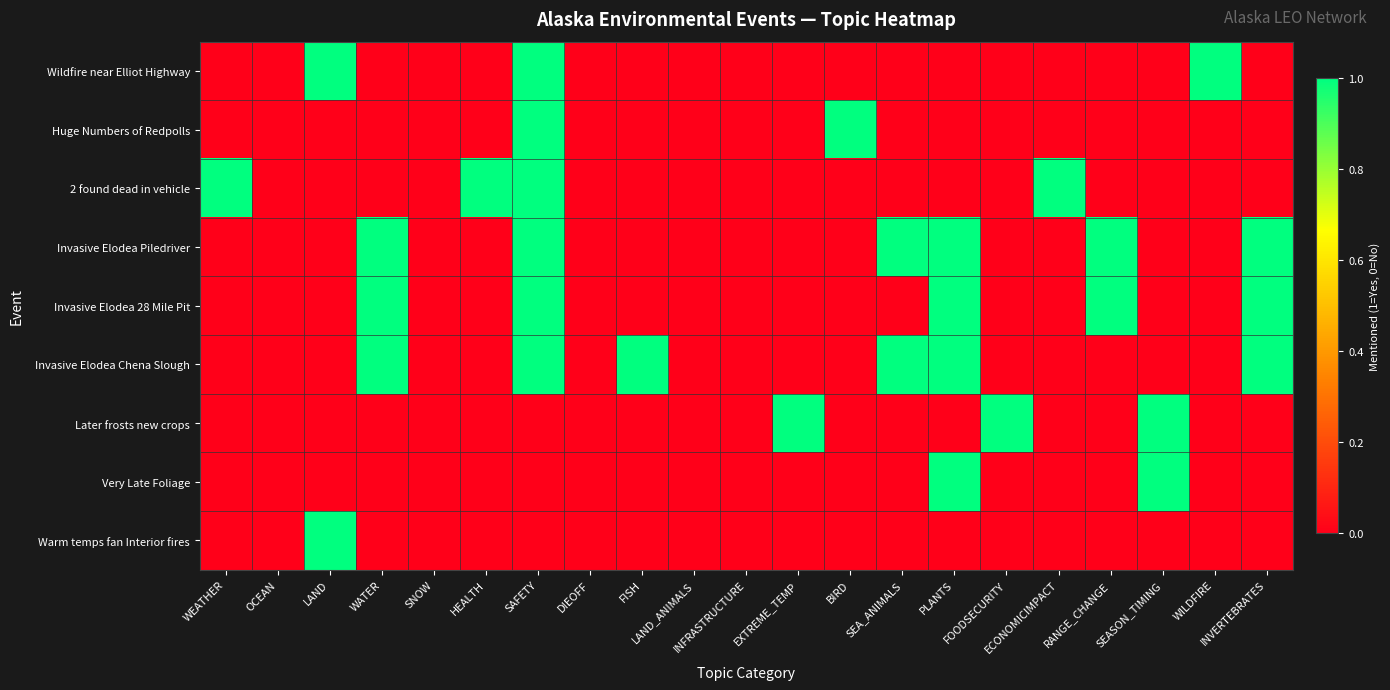

Which series has the largest range (max minus min)?

Wildfire near Elliot Highway